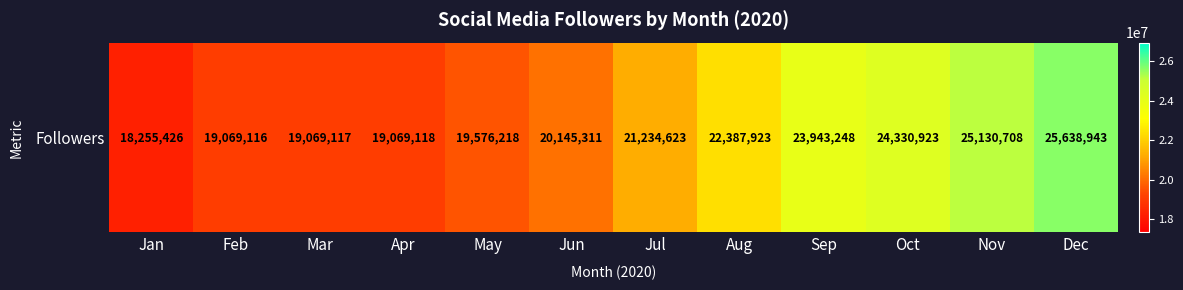

The value at Jul is 14578375. True or false?

False